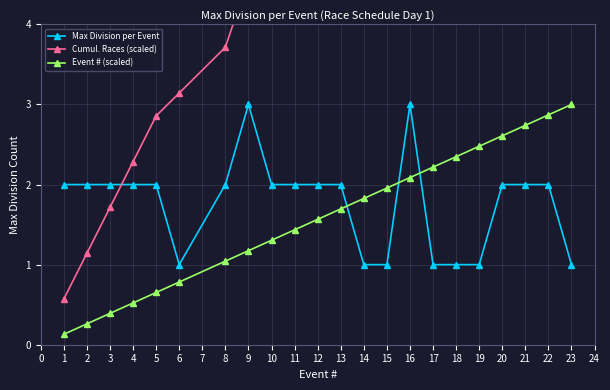

What is the maximum value for Max Division per Event?

3.0